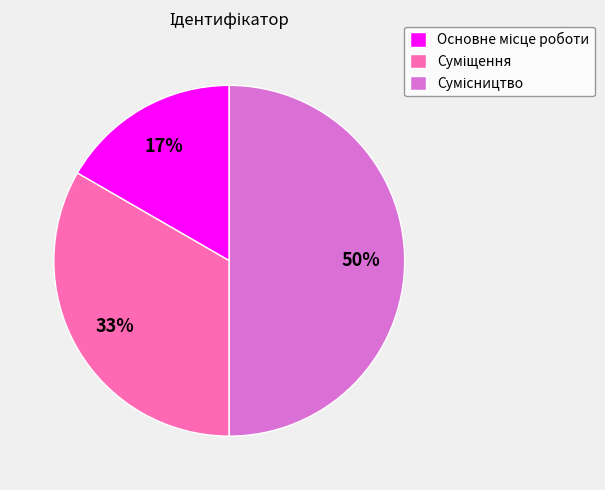

To the nearest percent, what is the difference between the largest and smallest slice percentages?

33%